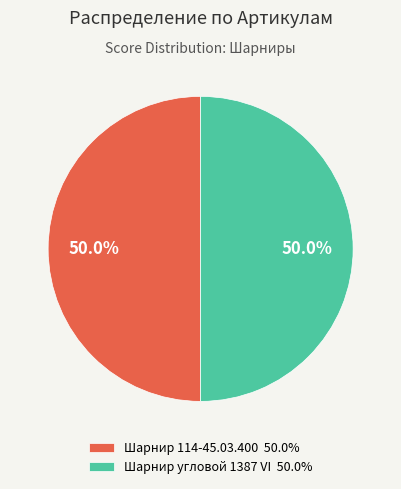

The Шарнир угловой 1387 VI slice represents 41% of the pie. True or false?

False